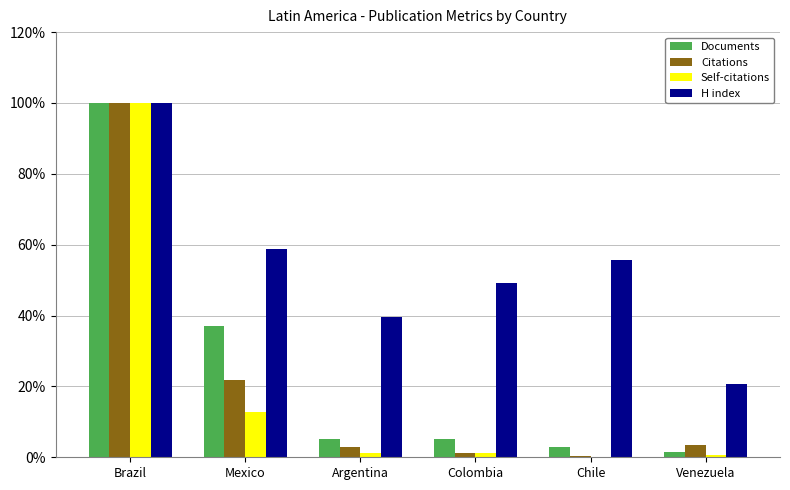

Reading left to right, what are all the values shown in this chart?

Documents: Brazil=100.0	Mexico=37.1	Argentina=5.2	Colombia=5.2	Chile=2.8	Venezuela=1.6
Citations: Brazil=100.0	Mexico=21.9	Argentina=2.9	Colombia=1.1	Chile=0.4	Venezuela=3.6
Self-citations: Brazil=100.0	Mexico=12.7	Argentina=1.3	Colombia=1.3	Chile=0.0	Venezuela=0.5
H index: Brazil=100.0	Mexico=58.7	Argentina=39.7	Colombia=49.2	Chile=55.6	Venezuela=20.6